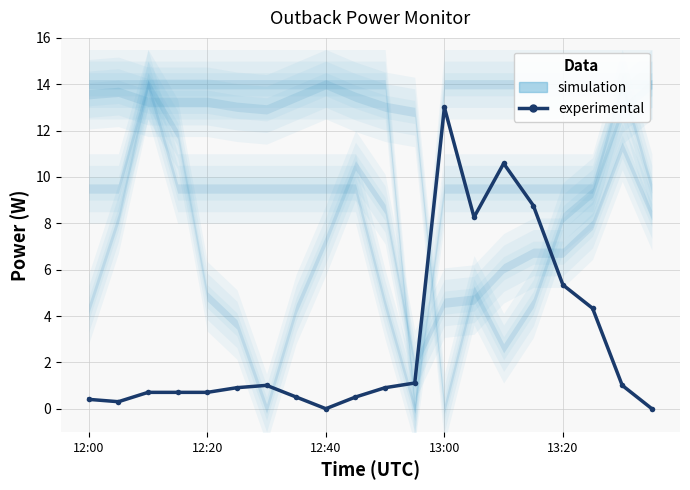

Does the chart display data point markers on the line(s)?

Yes